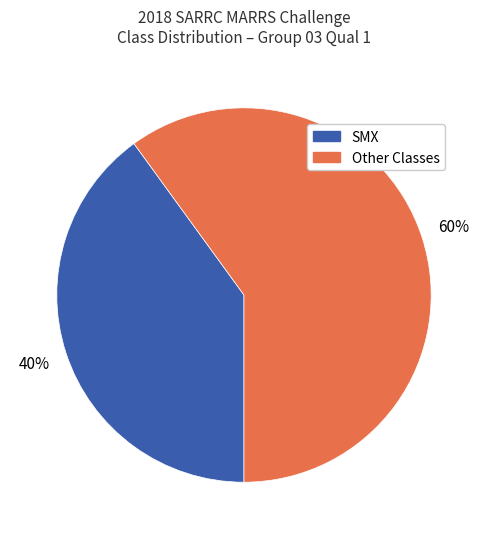

To the nearest percent, what is the average slice percentage?

50%